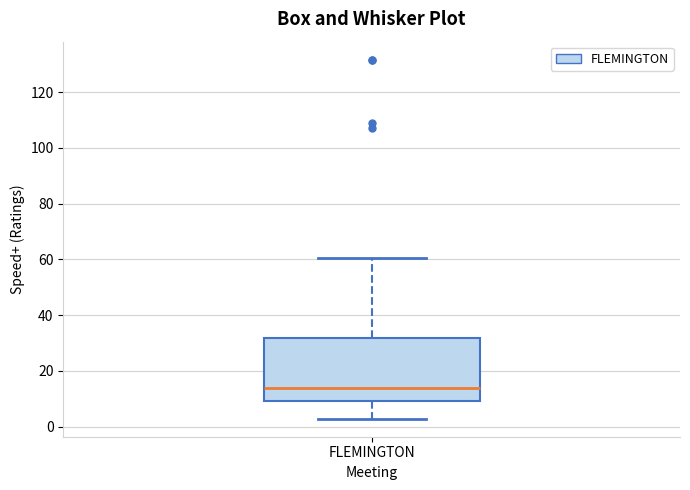

Transcribe this box plot: give where the median line is, the range the box spans, and where the two whiskers end, as read against the y-axis. The values are not printed on the chart, so give them approximately, as read against the axis.

median 14, box 10 to 32, whiskers 2 to 60